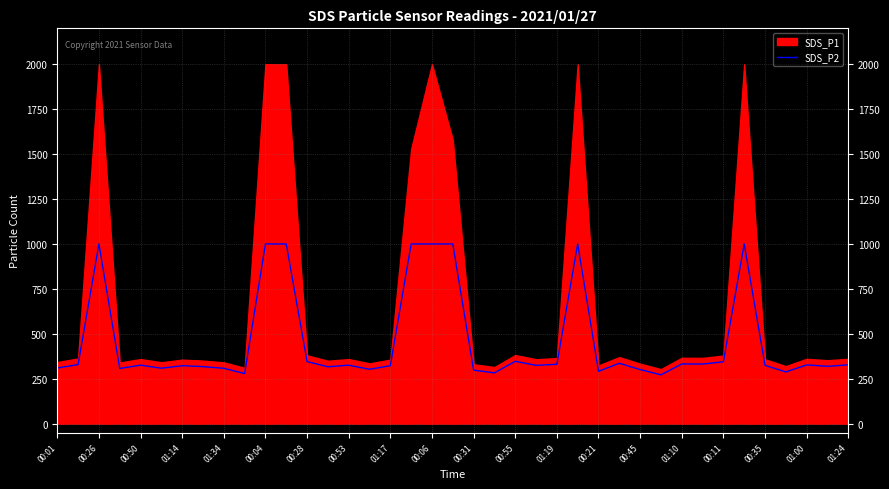

What is the maximum value for SDS_P2?

999.9